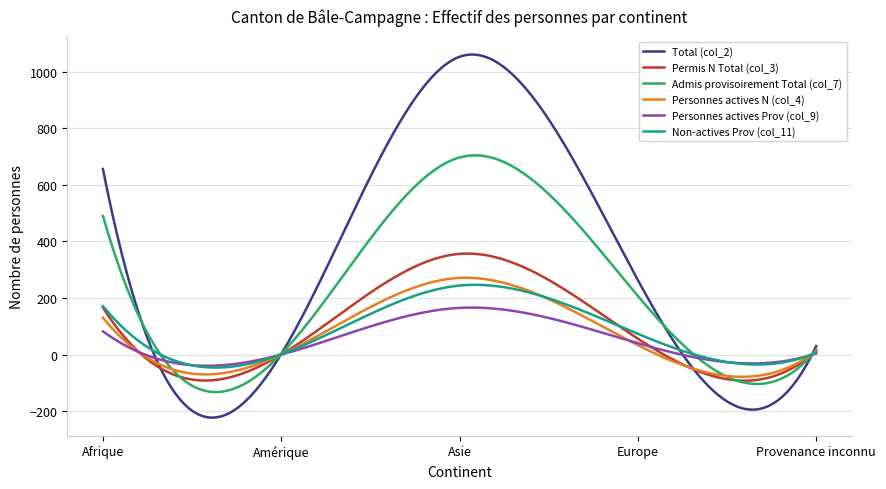

What is the lowest value of the Admis provisoirement Total (col_7) series?

-132.6